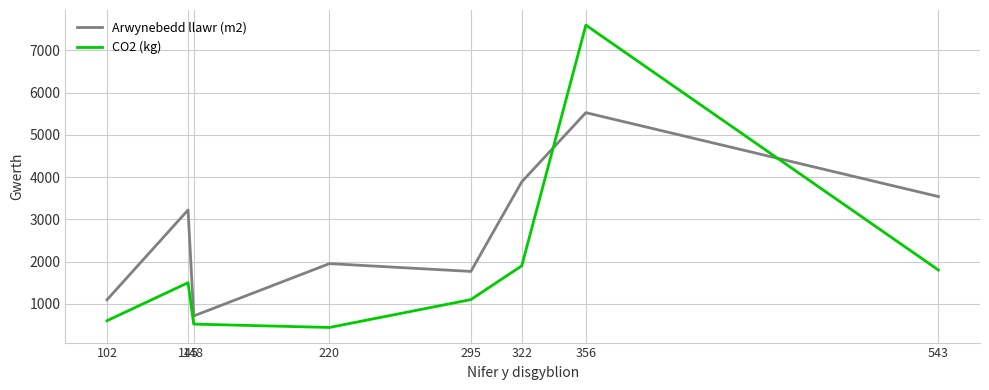

Rank the series by their average value, from lowest to highest.

CO2 (kg), Arwynebedd llawr (m2)